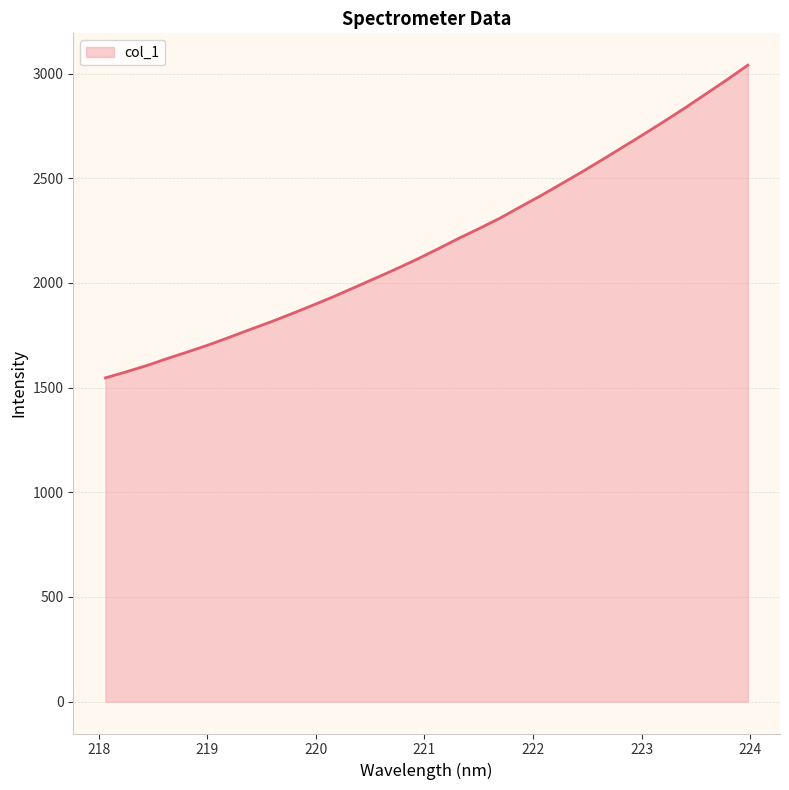

What is the difference between the maximum and minimum values?

1493.7